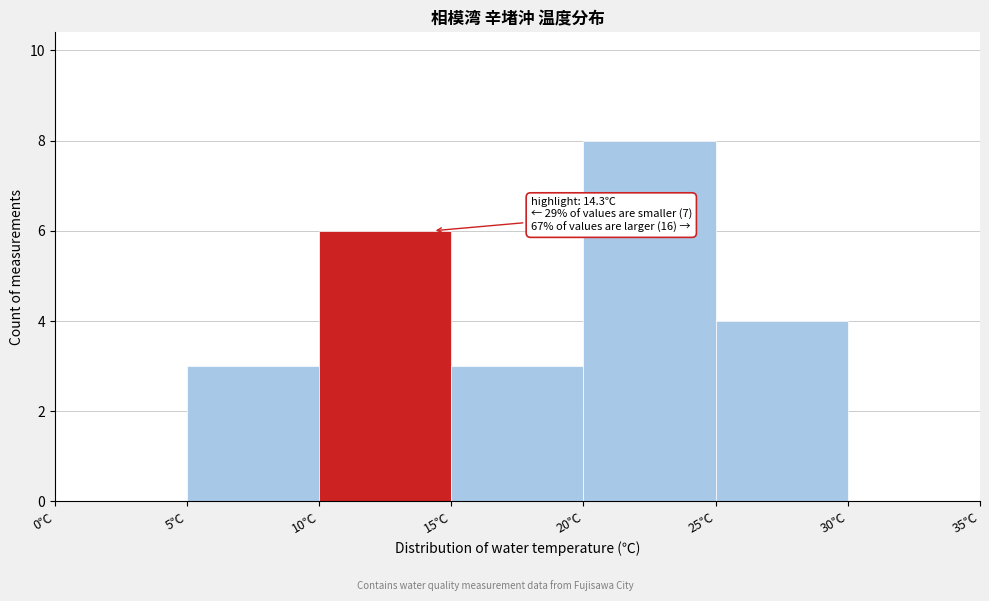

Which range on the x-axis has the tallest bar?

20 to 25